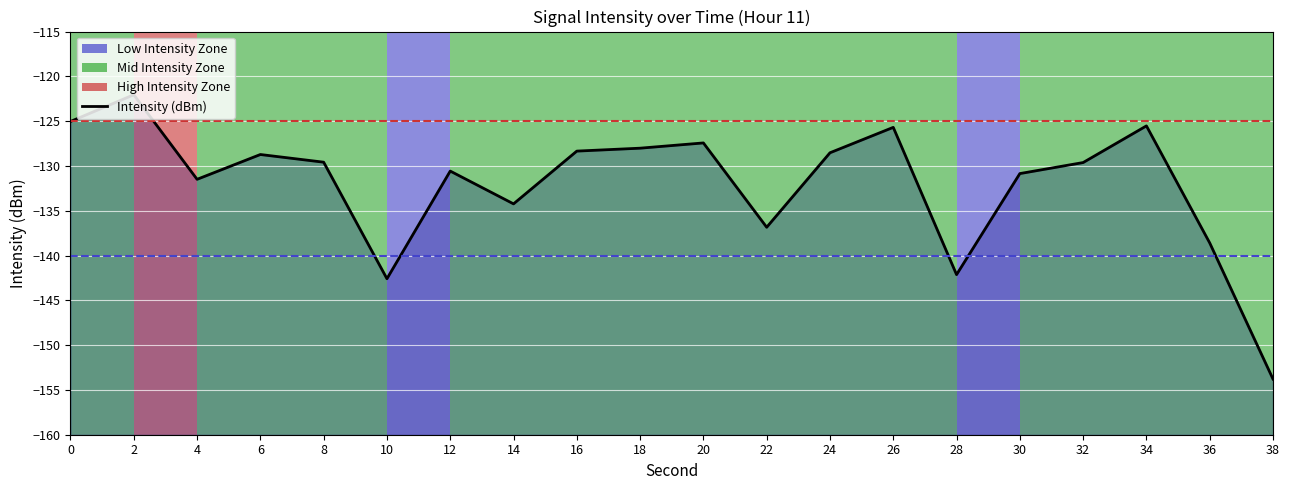

How many points are lower than both their immediate neighbors (excluding endpoints)?

5